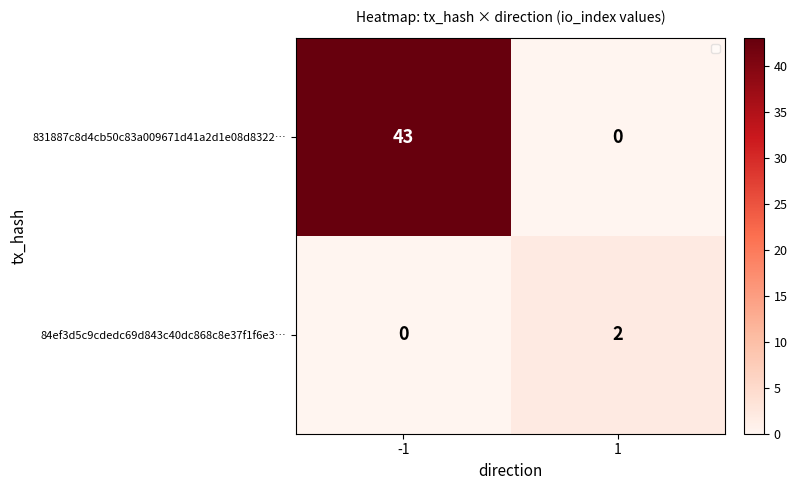

How many categories are shown in the chart?

2